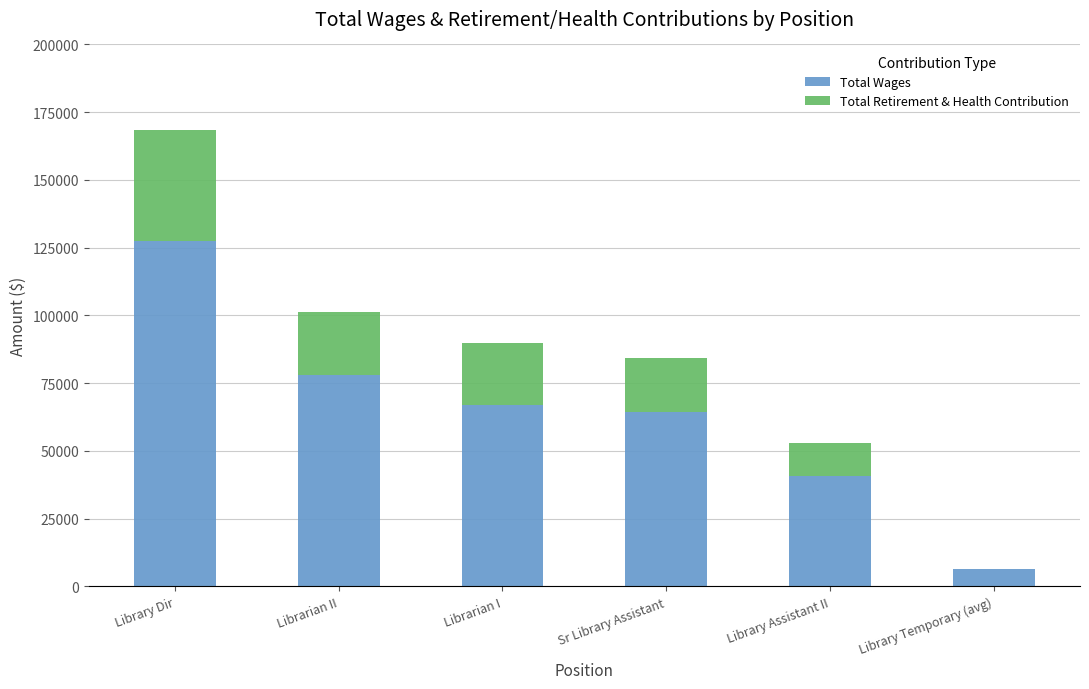

What is the sum of the Total Wages values at Library Temporary (avg) and Librarian II?

84557